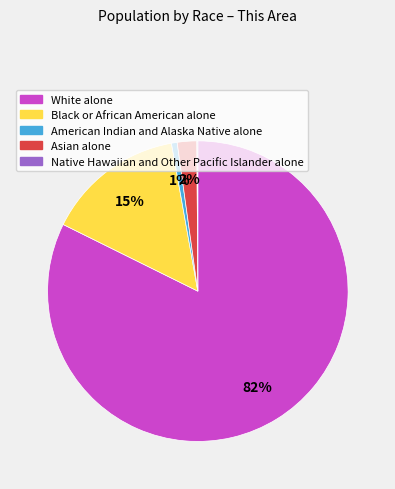

What is the largest slice in the pie chart?

White alone